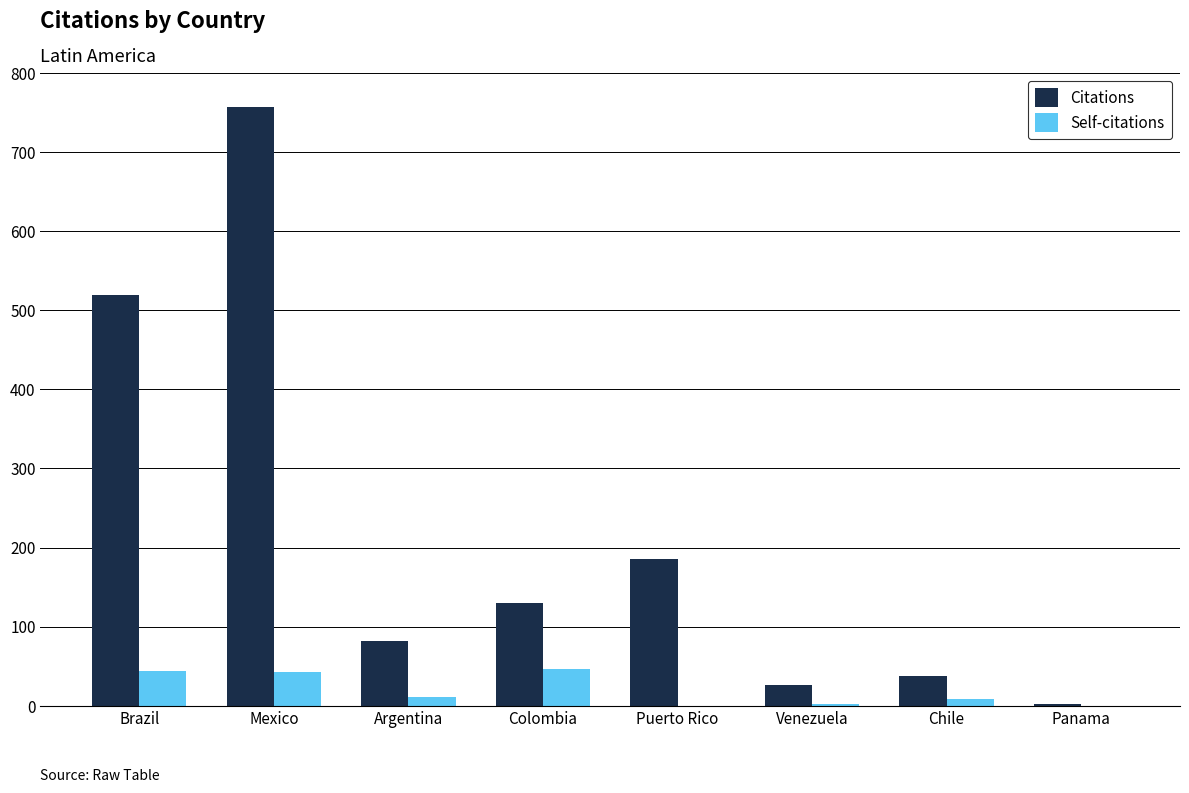

Is it true that Self-citations equals 43 at Mexico?

True